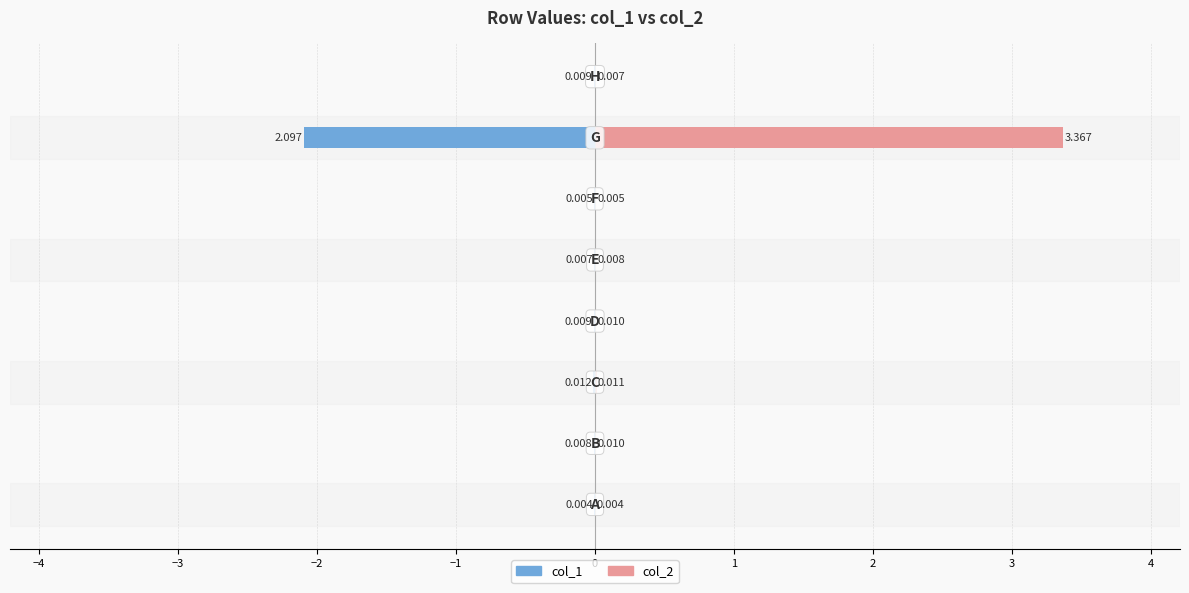

What is the sum of all col_2 values?

3.4